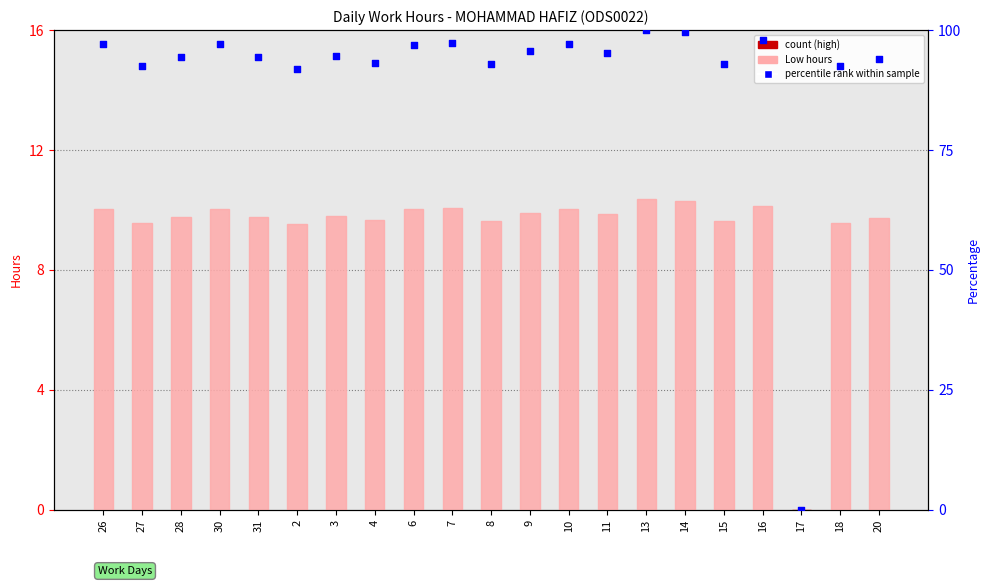

Is the value of percentile rank within sample at 8 greater than the value of Low (hours) at 9?

Yes